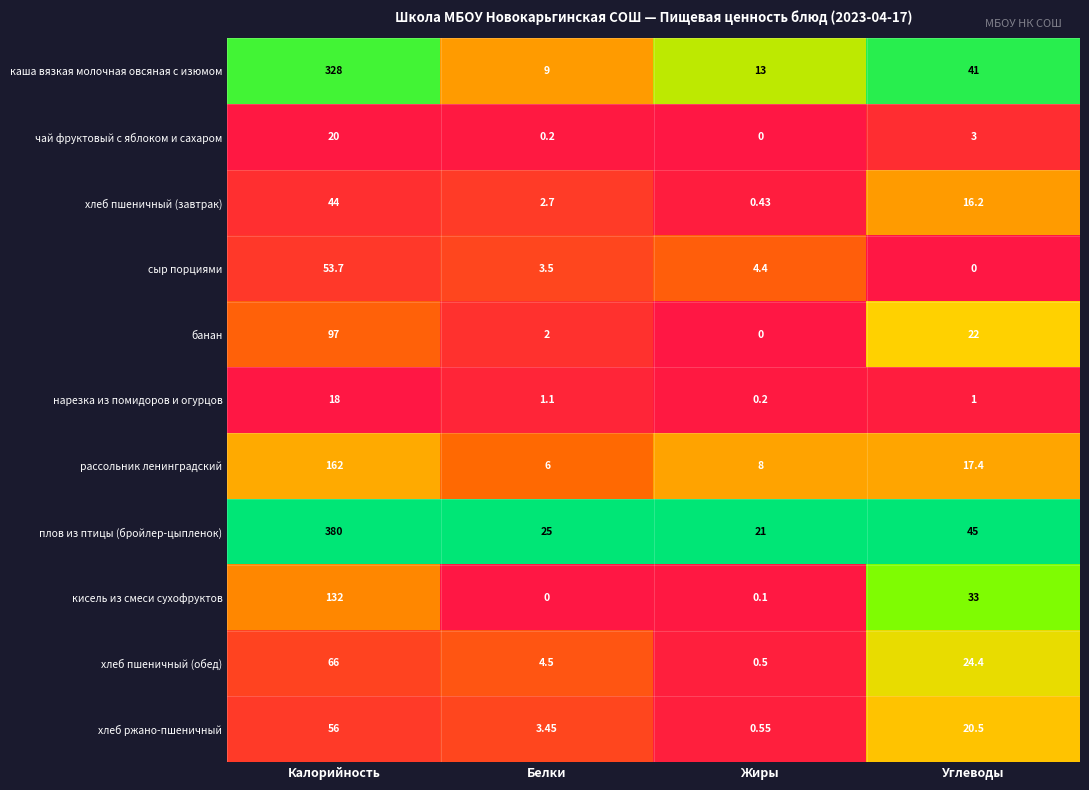

At which label does рассольник ленинградский reach its peak?

Калорийность